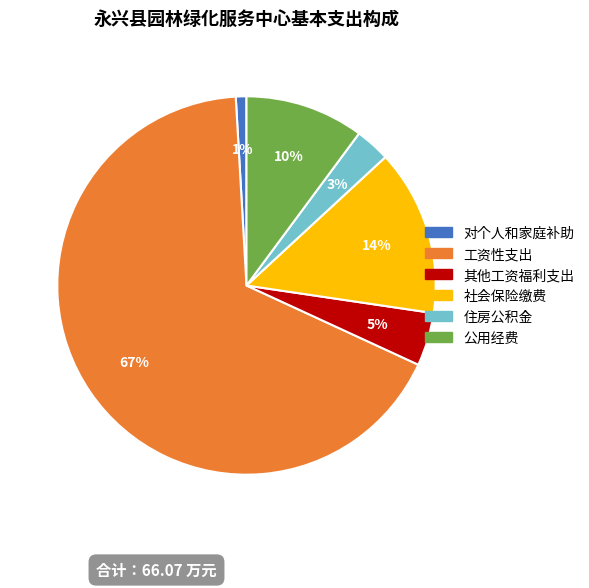

The 社会保险缴费 slice represents 14% of the pie. True or false?

True